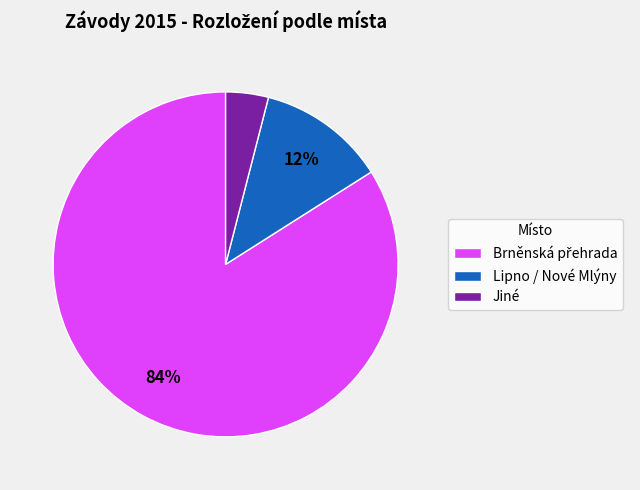

Is there any slice that represents more than half of the pie?

Yes